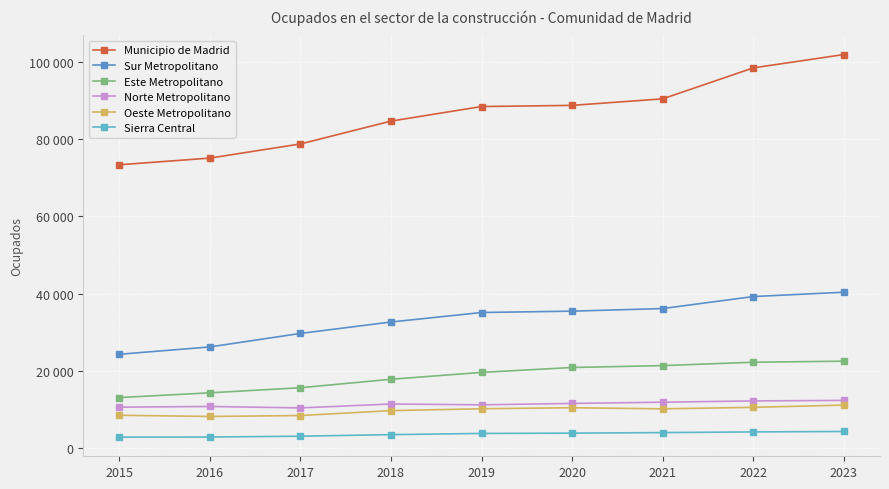

True or false: Sierra Central has more than 1 interior local peaks.

False